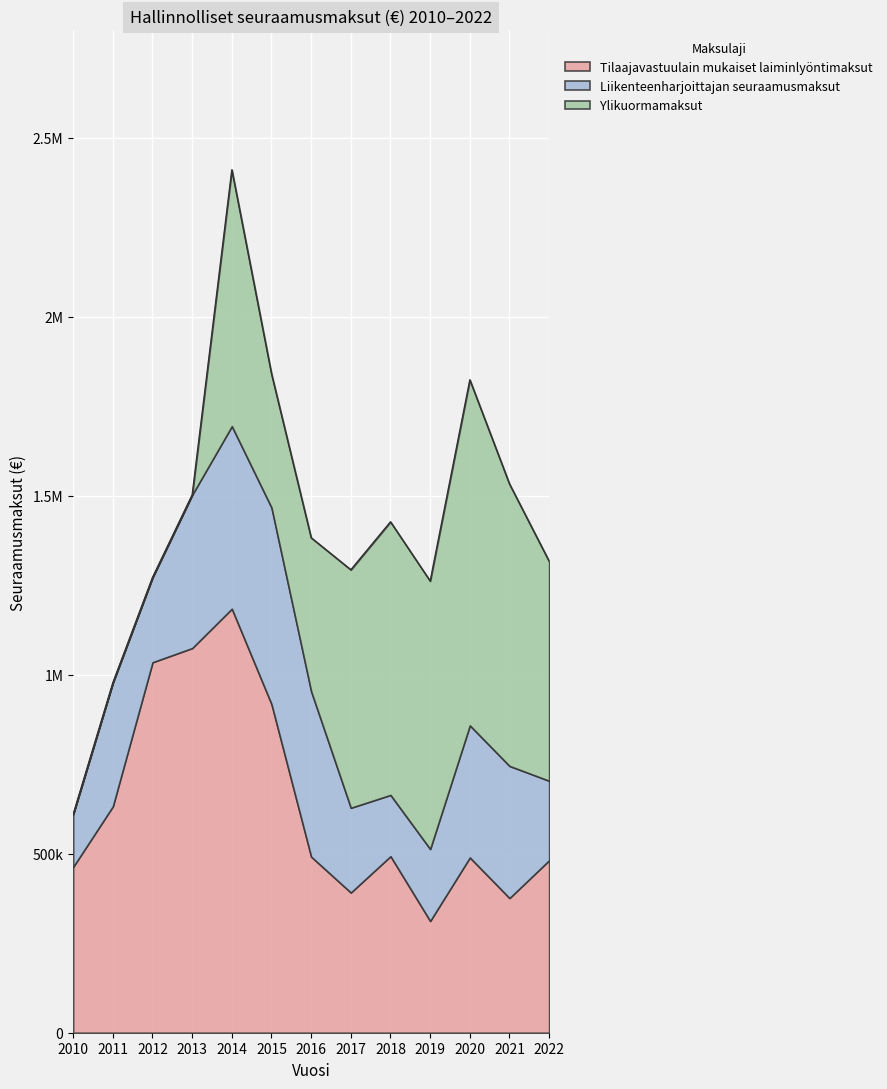

At how many categories does at least one series exceed 105065?

13